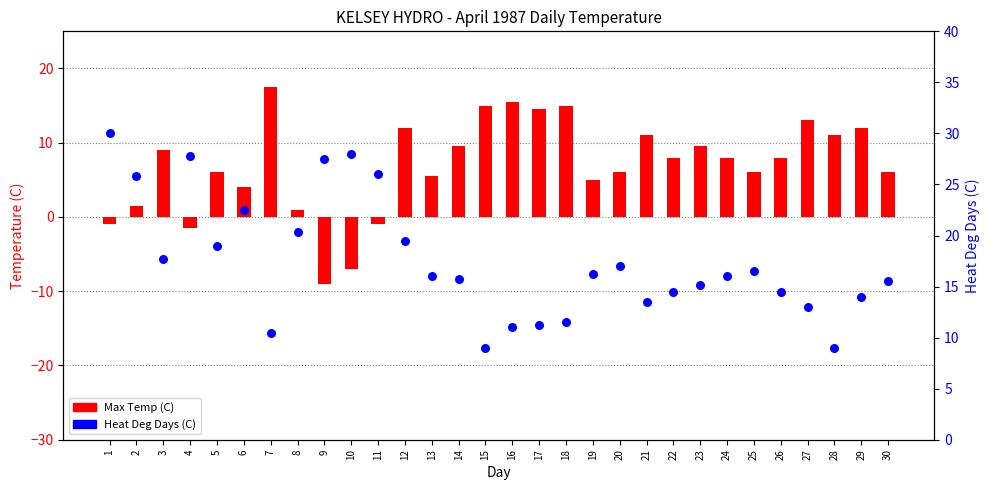

Which series has the widest spread of Y values?

Max Temp (C)